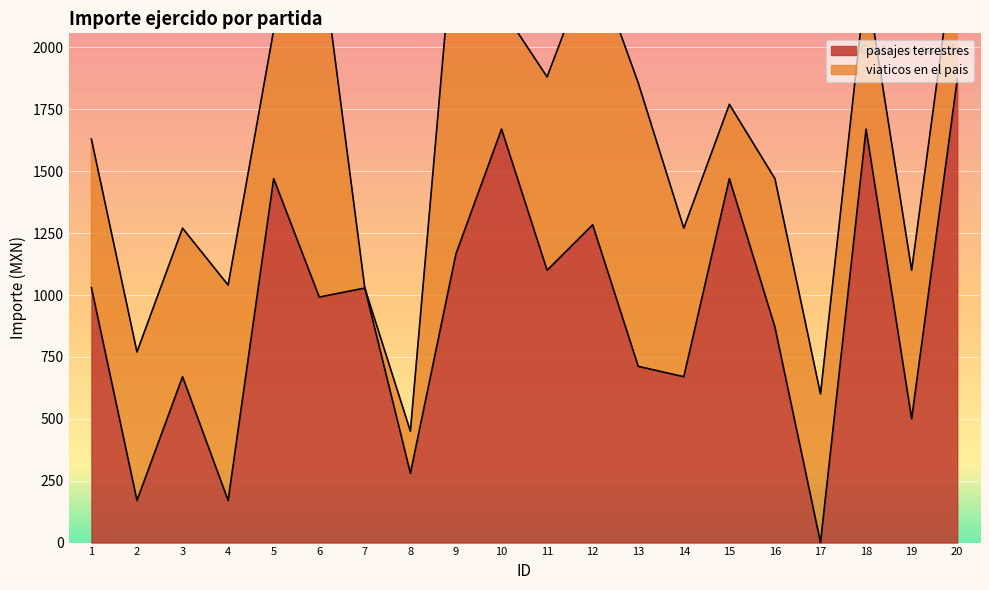

List the labels in order of value, smallest first.

17, 2, 4, 8, 19, 3, 14, 13, 16, 6, 7, 1, 11, 9, 12, 5, 15, 18, 10, 20